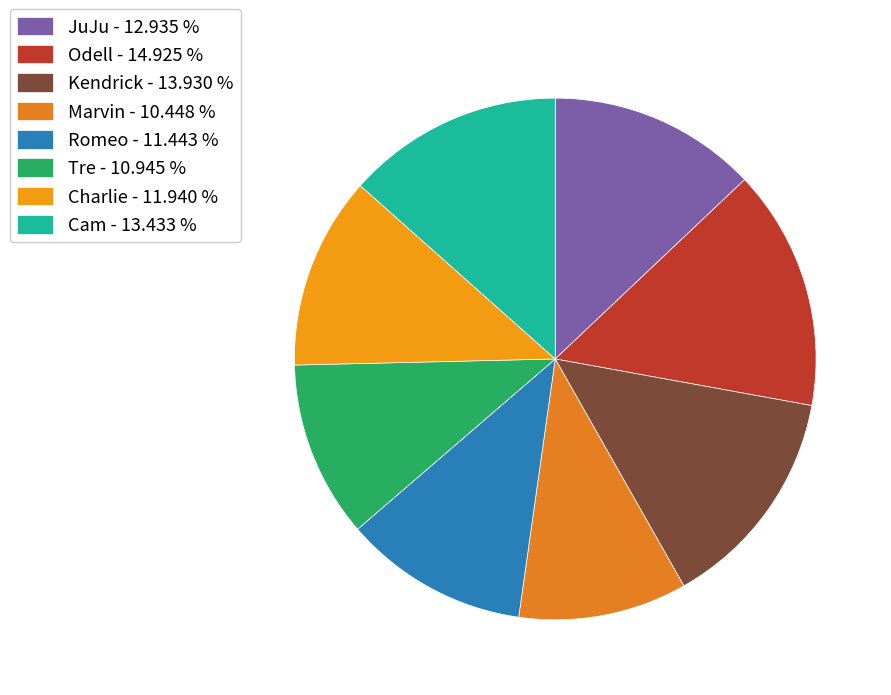

What percentage is NOT represented by Tre?

89.1%